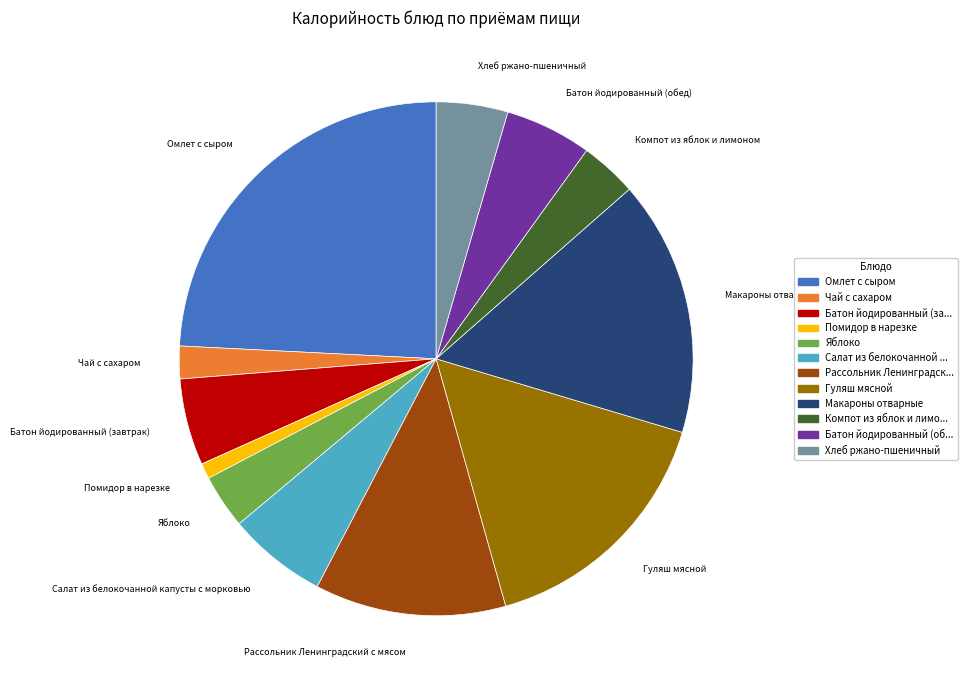

Is Чай с сахаром the majority of the pie?

No